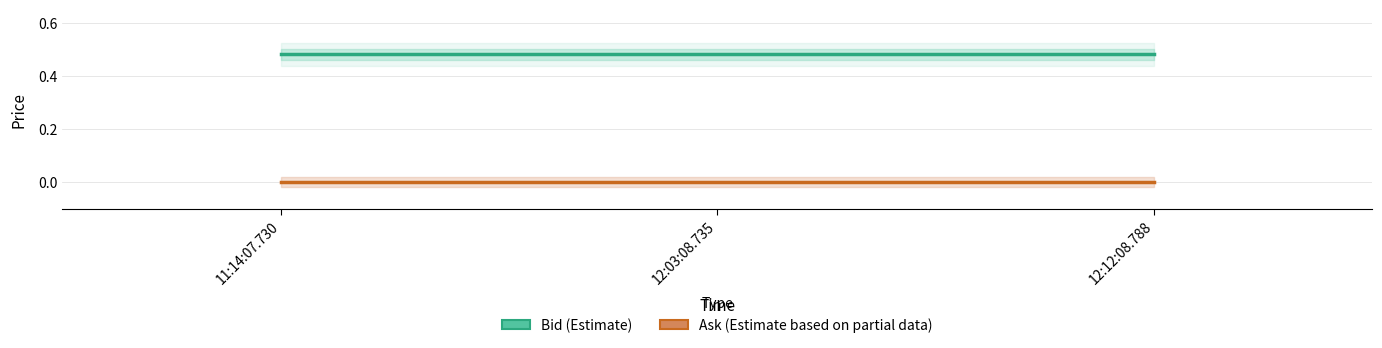

Rank the series by their maximum value, from lowest to highest.

Ask (Estimate based on partial data), Bid (Estimate)